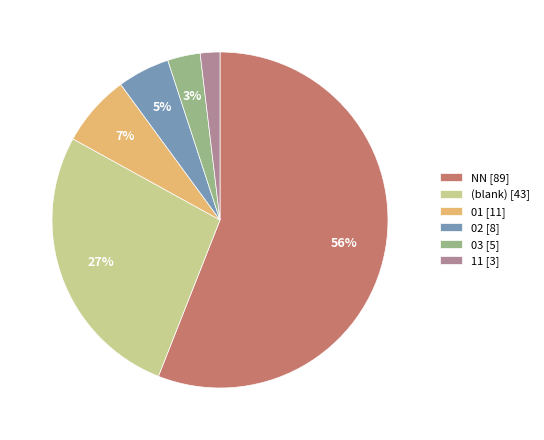

To the nearest percent, what is the average slice percentage?

17%